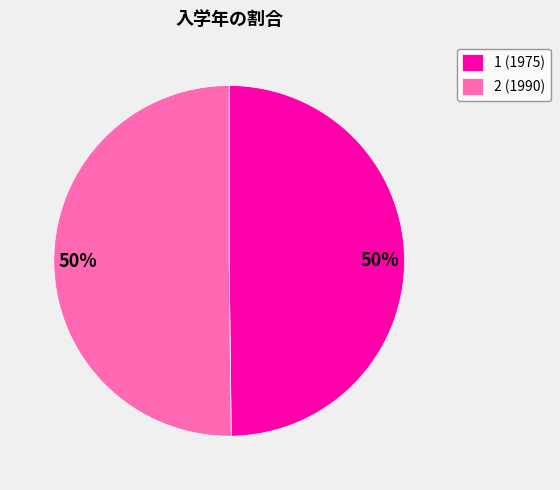

True or false: 2 (1990) accounts for 57% of the total.

False